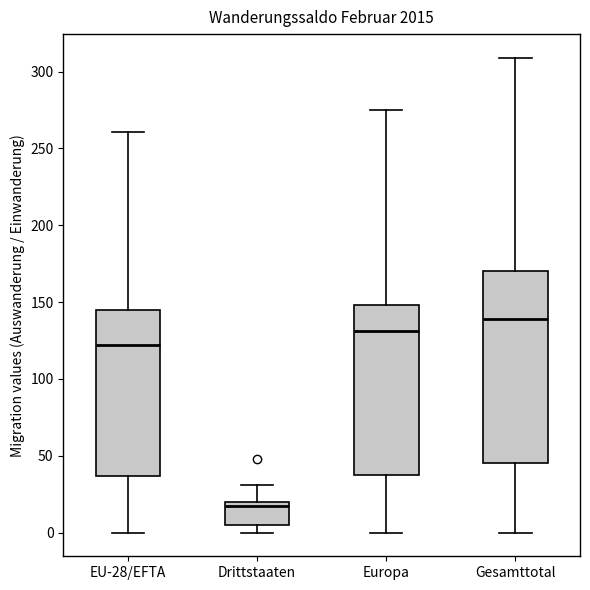

Where does the lower whisker of the box for Europa end on the y-axis? The values are not printed on the chart, so give them approximately, as read against the axis.

0